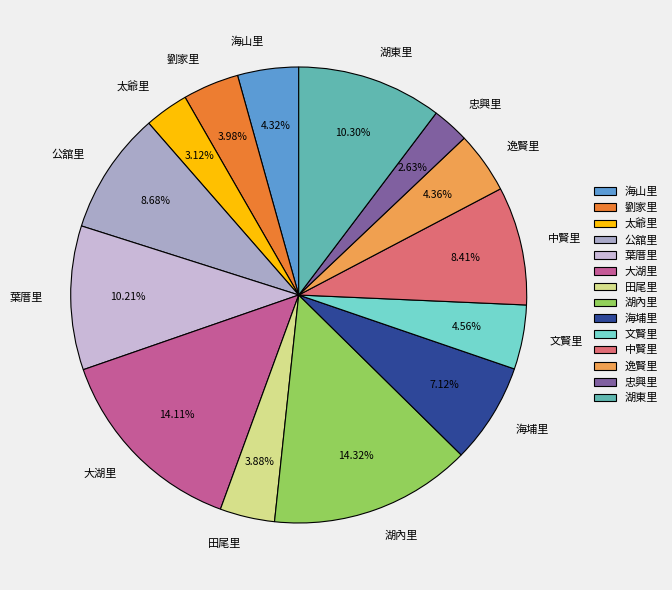

Between 逸賢里 and 太爺里, which is larger?

逸賢里